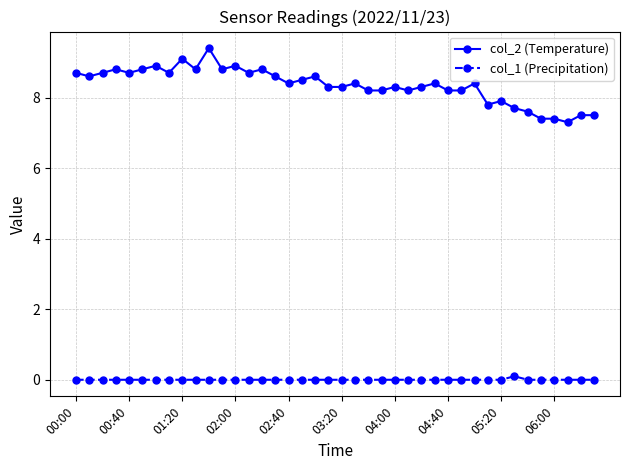

Does the chart have visible grid lines?

Yes